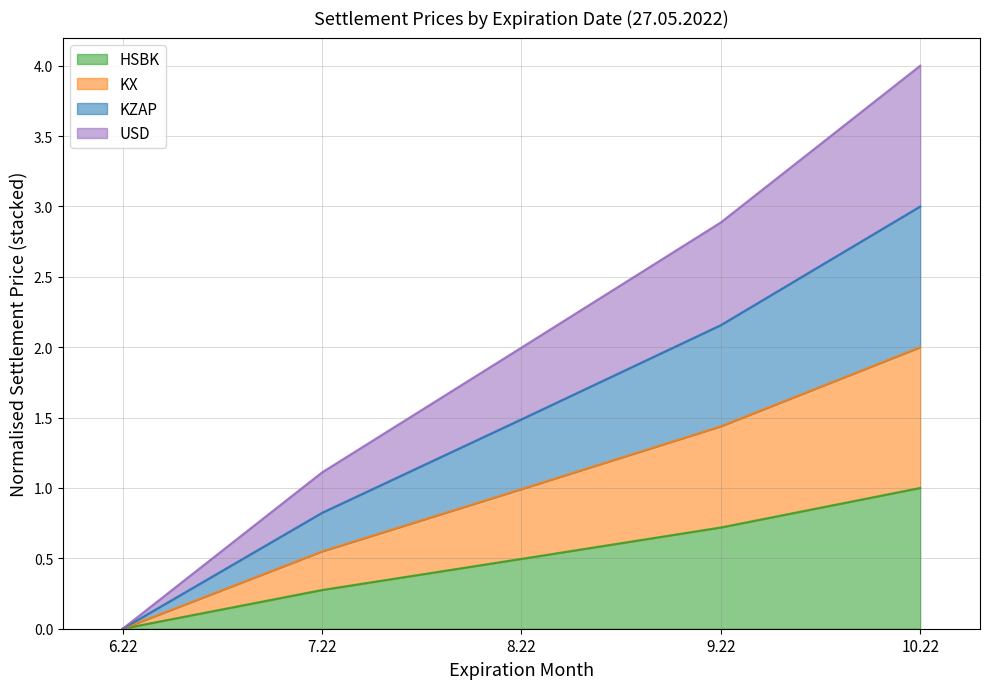

What is the label of the 4th point from the right?

7.22